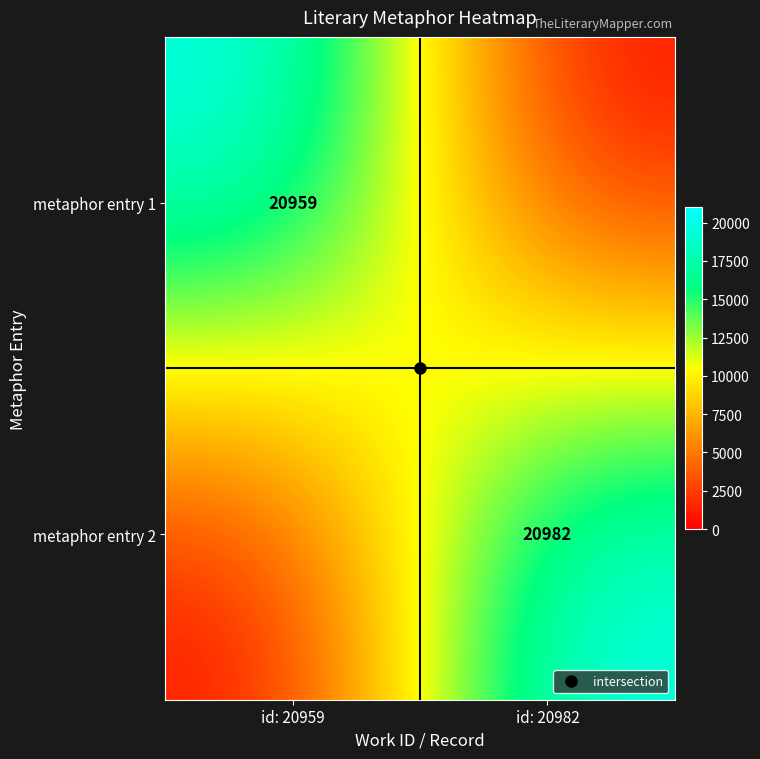

Count the metaphor entry 1 values in the range 0 to 20959.

2